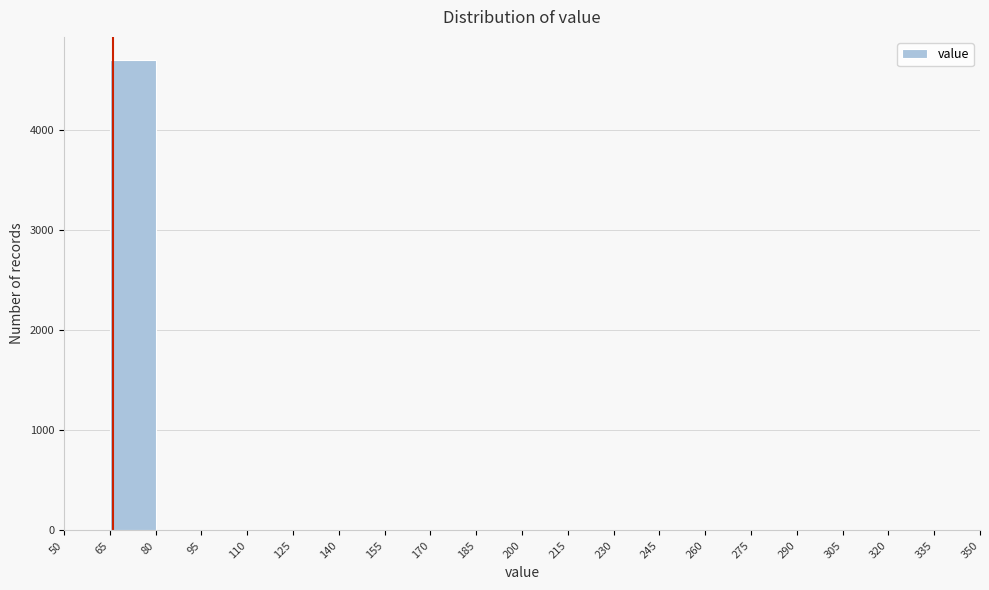

Over which range of the x-axis is the bar tallest?

65 to 80